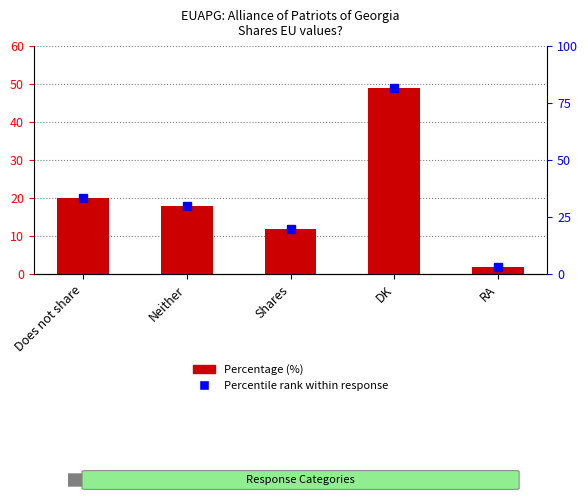

Rank the categories by value from lowest to highest.

RA, Shares, Neither, Does not share, DK